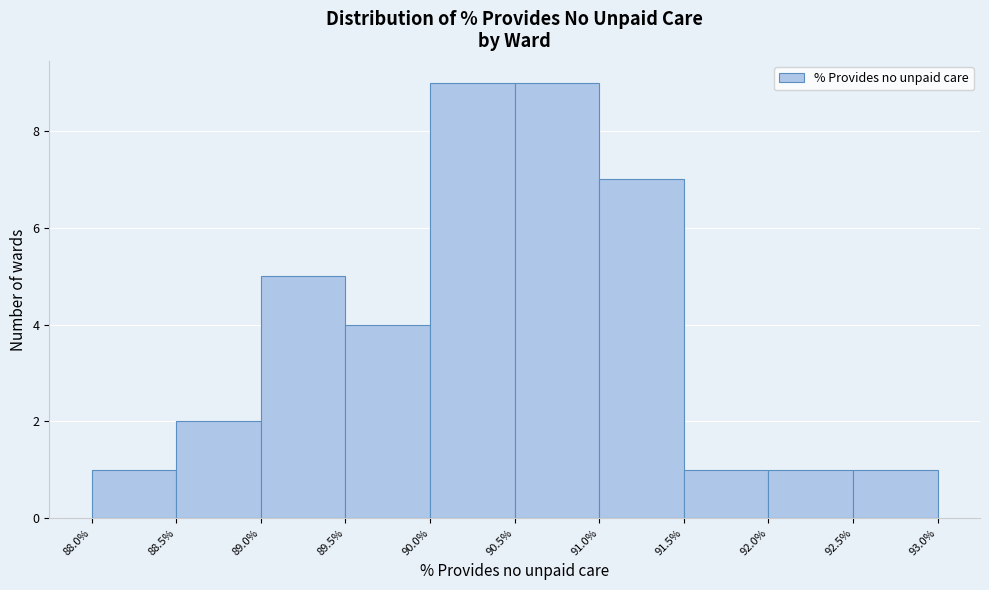

Reading left to right, list every bar in this chart as the range it spans on the x-axis followed by its height. The values are not printed on the chart, so give them approximately, as read against the axis.

88.0% to 88.5%: 1
88.5% to 89.0%: 2
89.0% to 89.5%: 5
89.5% to 90.0%: 4
90.0% to 90.5%: 9
90.5% to 91.0%: 9
91.0% to 91.5%: 7
91.5% to 92.0%: 1
92.0% to 92.5%: 1
92.5% to 93.0%: 1